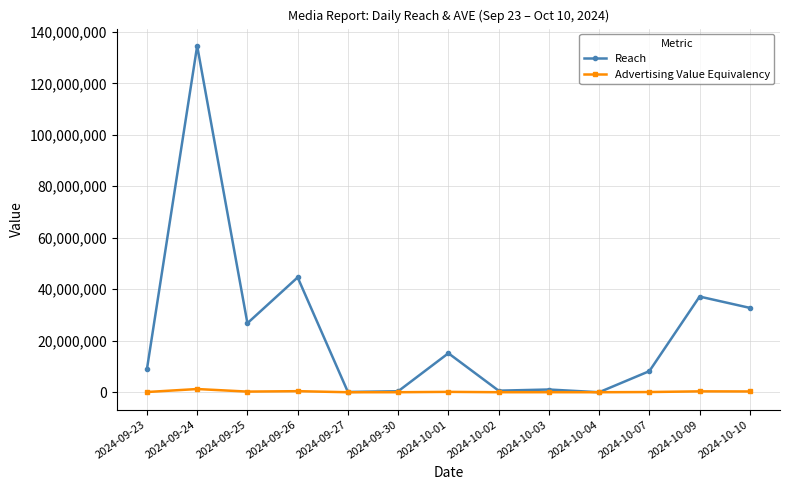

Where is the first local minimum for Reach?

2024-09-25